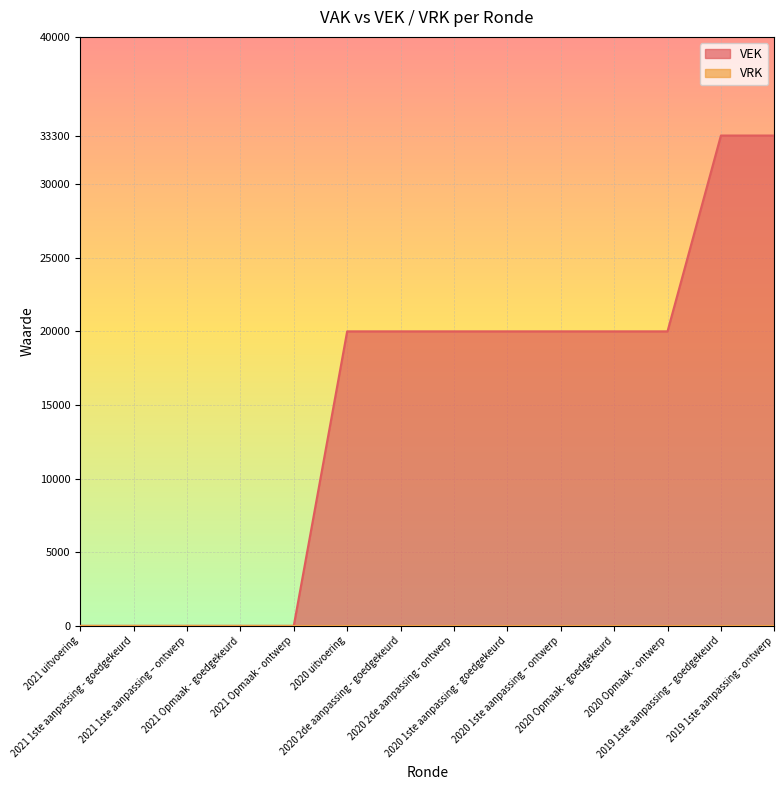

What position from the left is 2020 Opmaak - goedgekeurd?

11